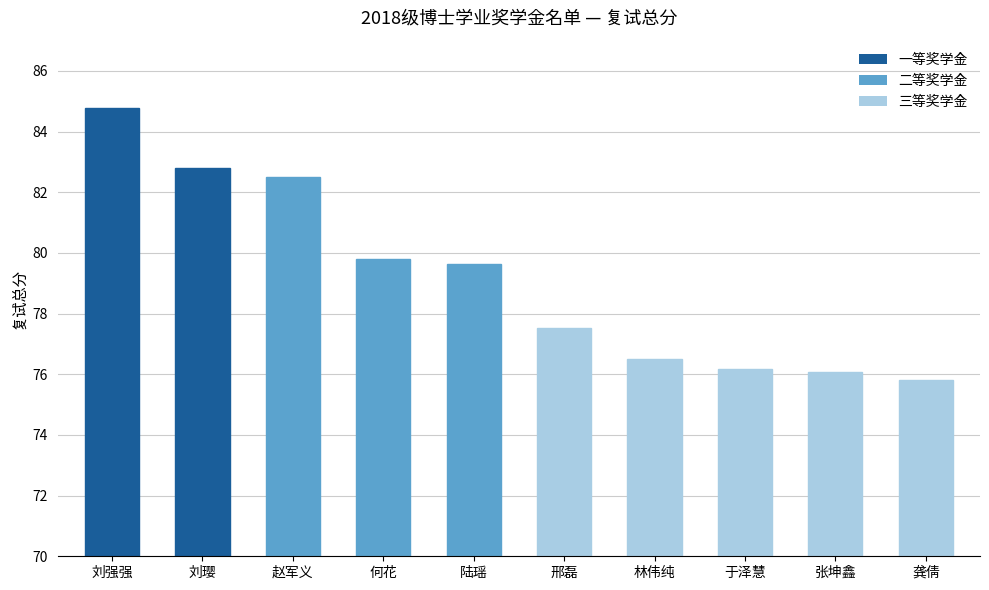

Reading right to left, transcribe all the data shown in this chart.

龚倩=75.8	张坤鑫=76.1	于泽慧=76.2	林伟纯=76.5	邢磊=77.5	陆瑶=79.6	何花=79.8	赵军义=82.5	刘璎=82.8	刘强强=84.8